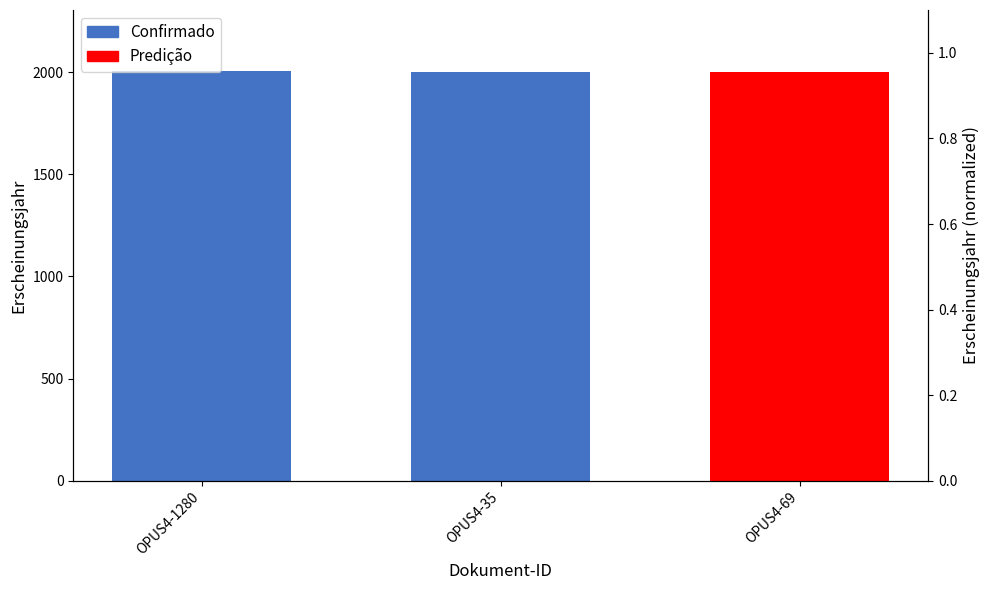

Are the bars grouped side by side (vs. stacked)?

No